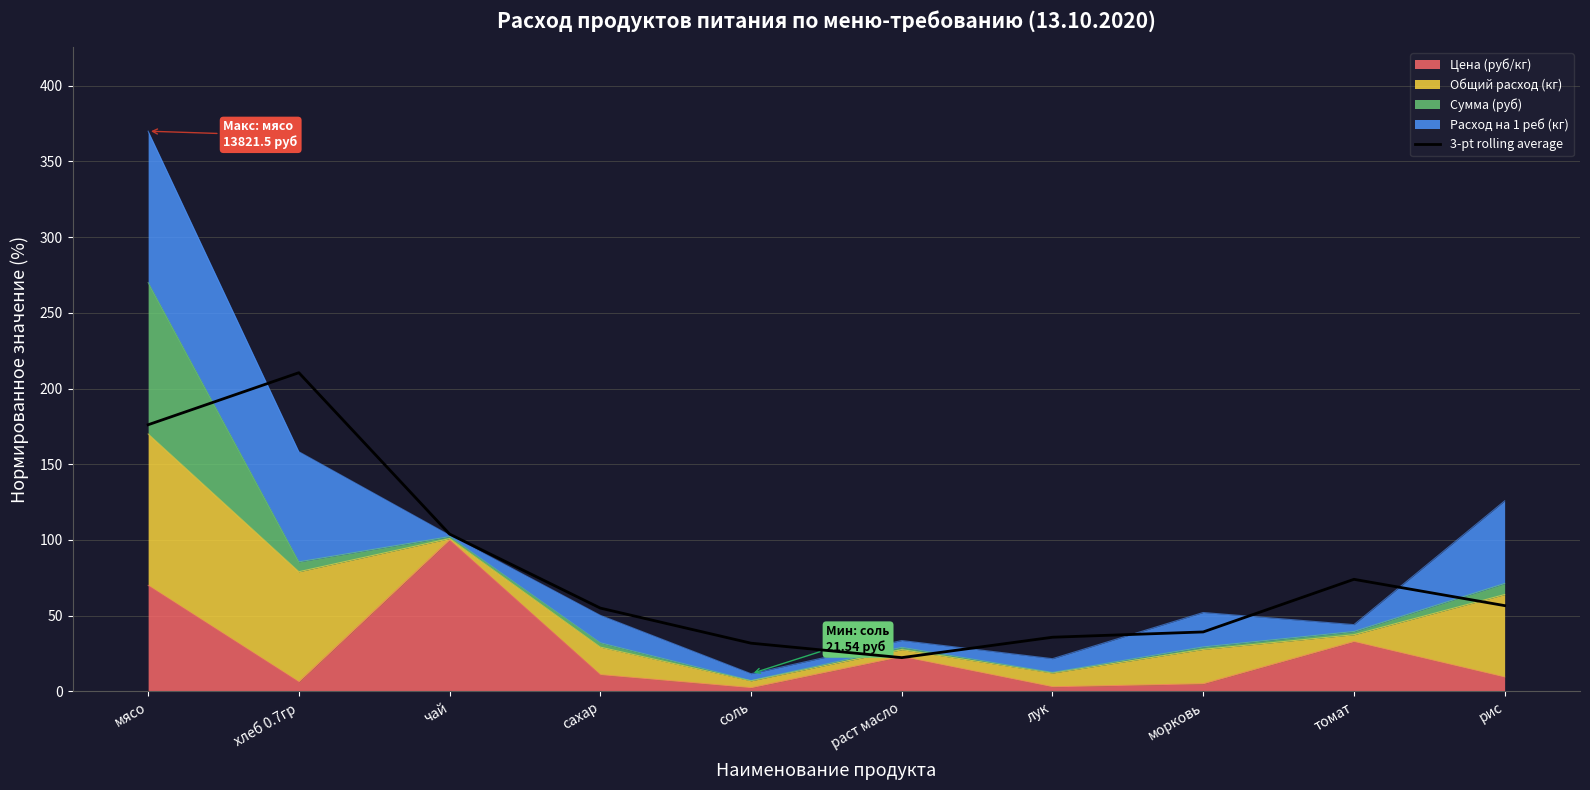

At which label is the value closest to 116?

чай